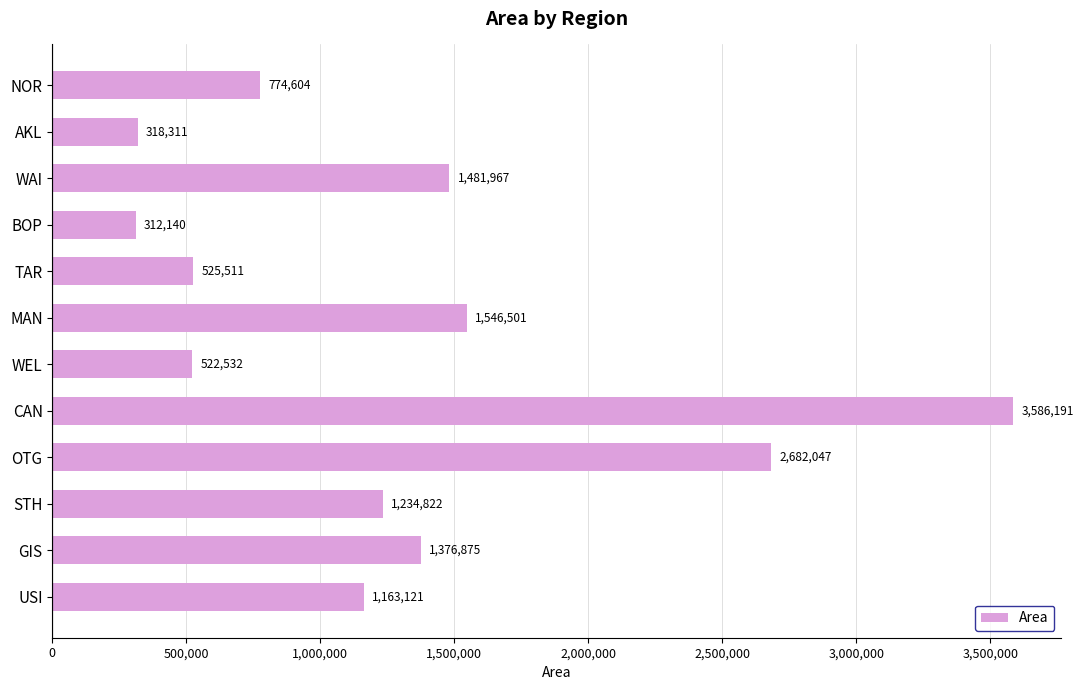

Count the number of data series in this chart.

1